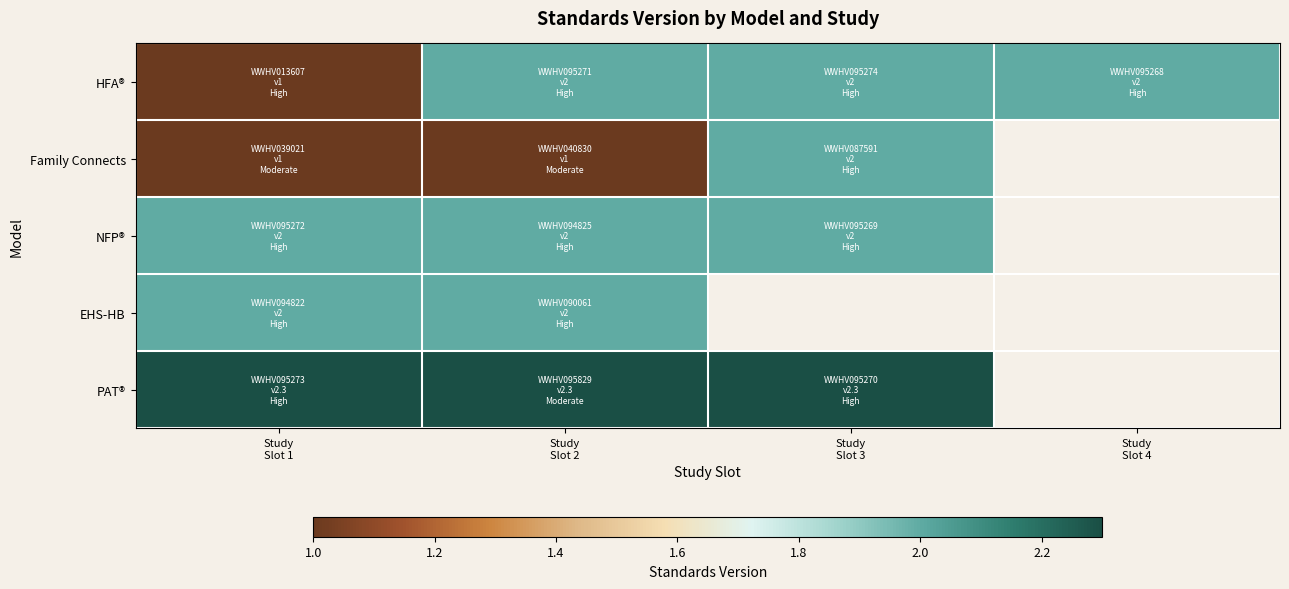

Which category has the highest value in the HFA® series?

Study Slot 2